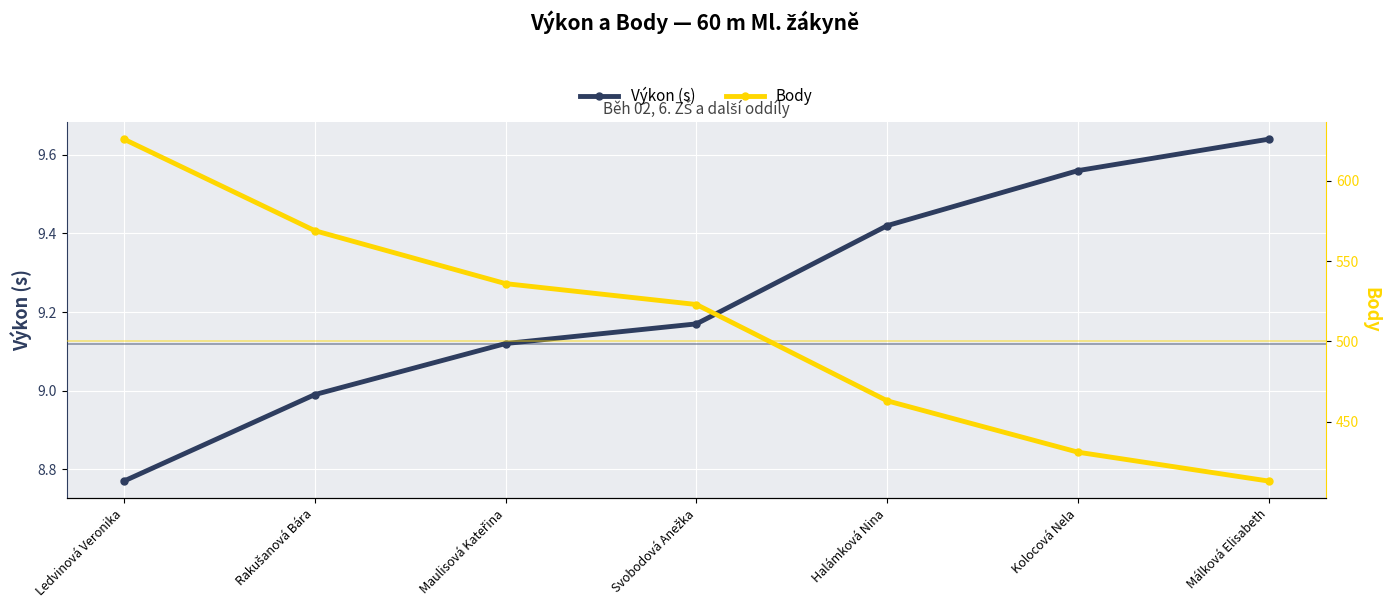

What position from the right is Maulisová Kateřina?

5